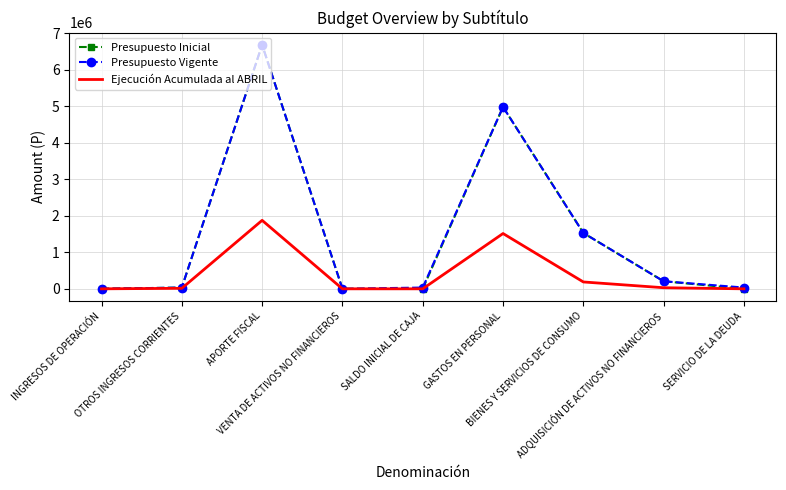

True or false: Presupuesto Inicial has a value of 0 at SERVICIO DE LA DEUDA.

True